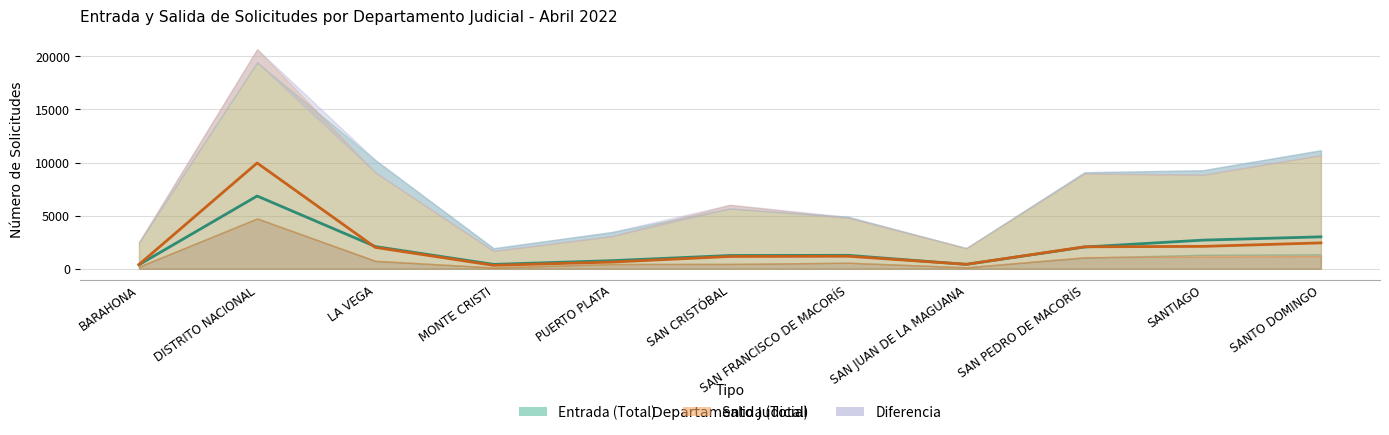

Where is the first local minimum for JUZGADO DE PAZ (SALIDA)?

MONTE CRISTI